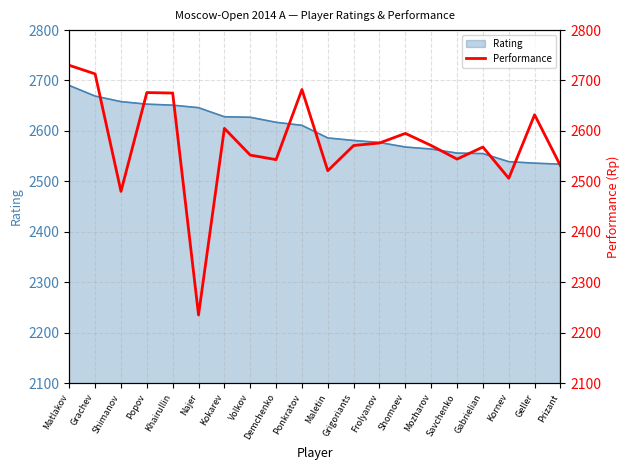

What is the difference between the second highest and minimum values?

478